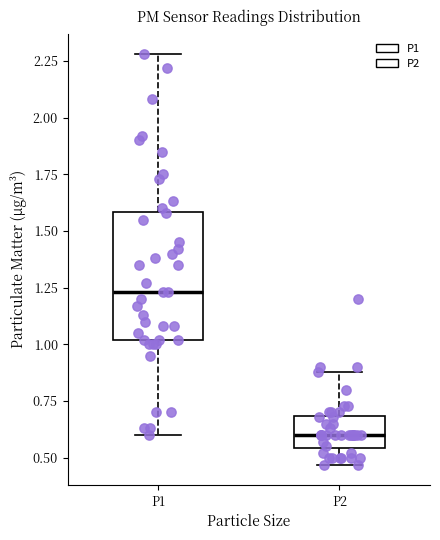

Where is the upper edge of the box for P1 on the y-axis? The values are not printed on the chart, so give them approximately, as read against the axis.

1.60